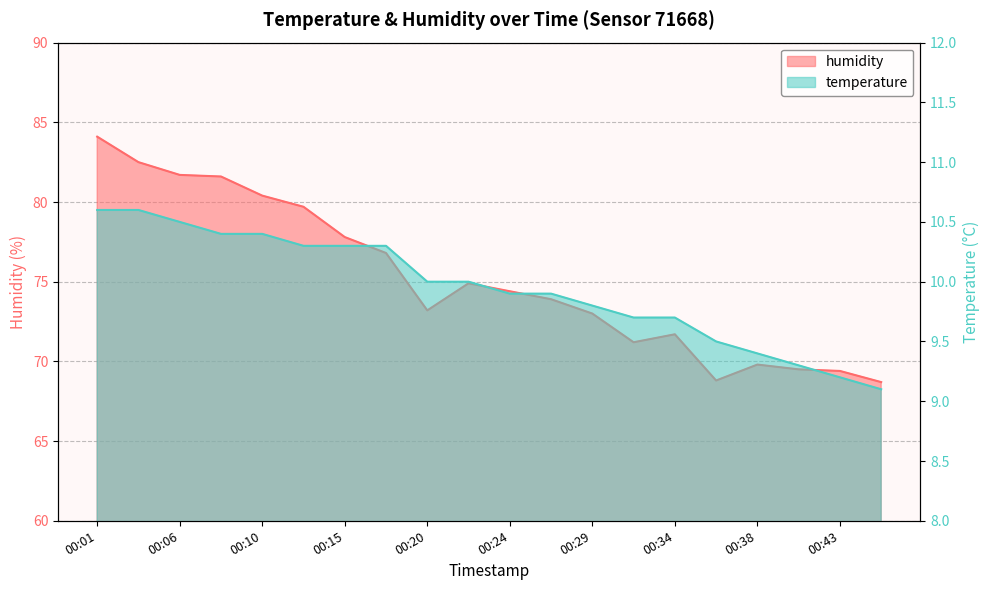

What is the value of the humidity point at the 19th from the left?

69.4